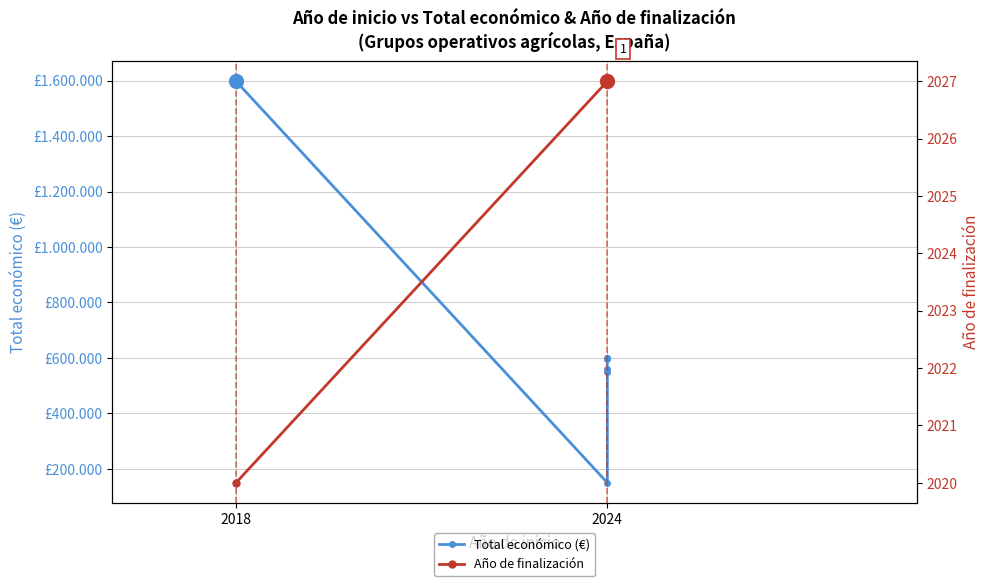

At which label is Año de finalización closest to 2023?

2018